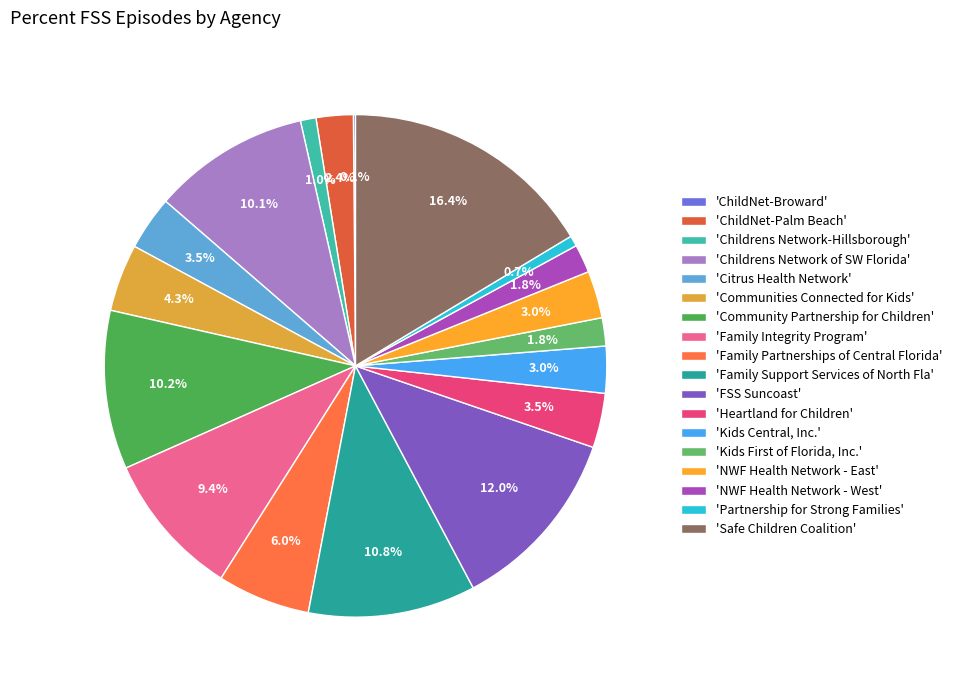

Which category has the biggest portion of the pie?

'Safe Children Coalition'